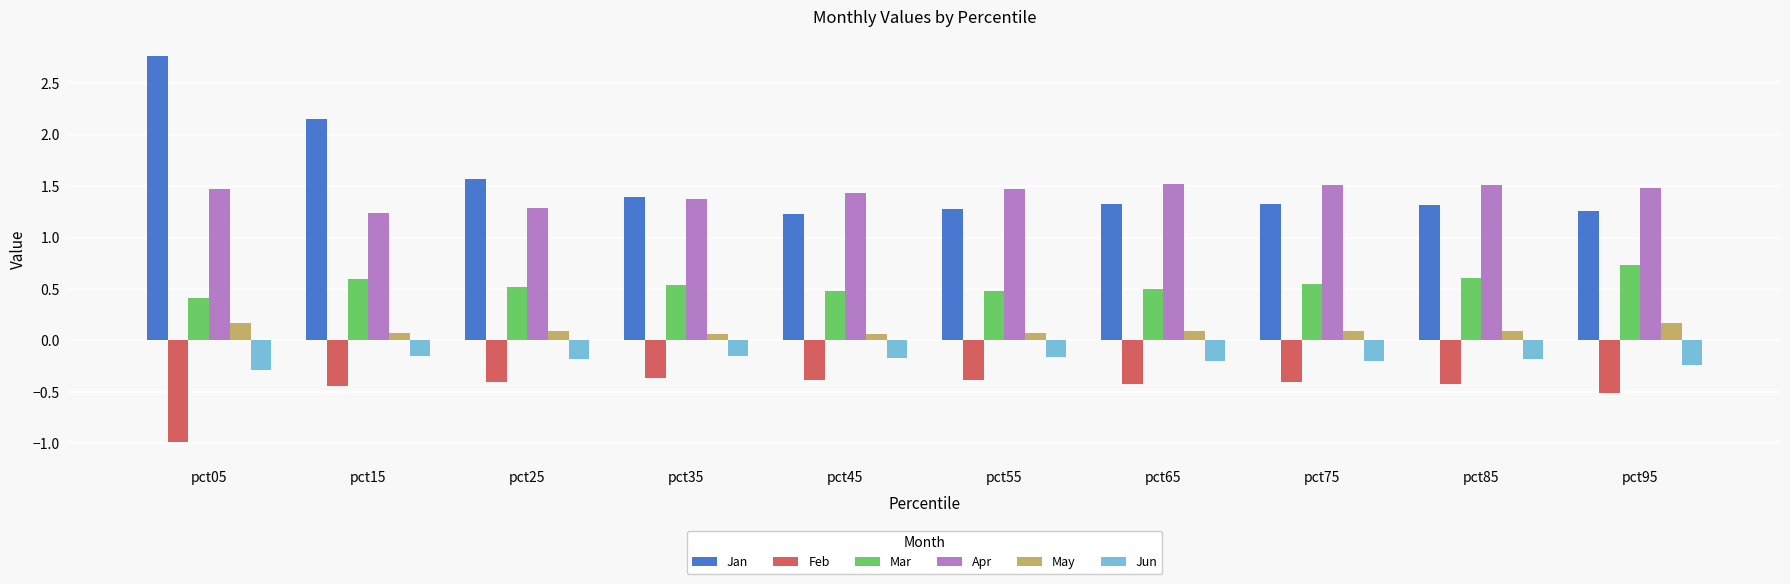

Is it true that May equals 0.1 at pct25?

True